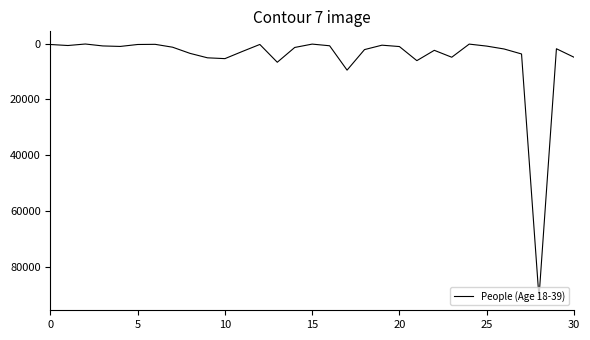

What is the maximum value shown in the chart?

91077